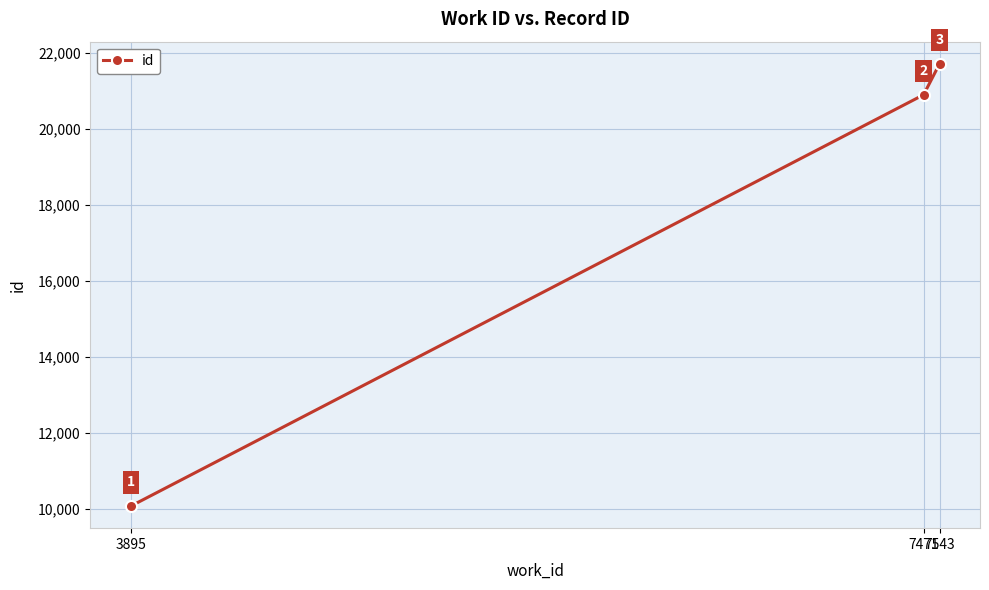

How many lines are shown in the chart?

1